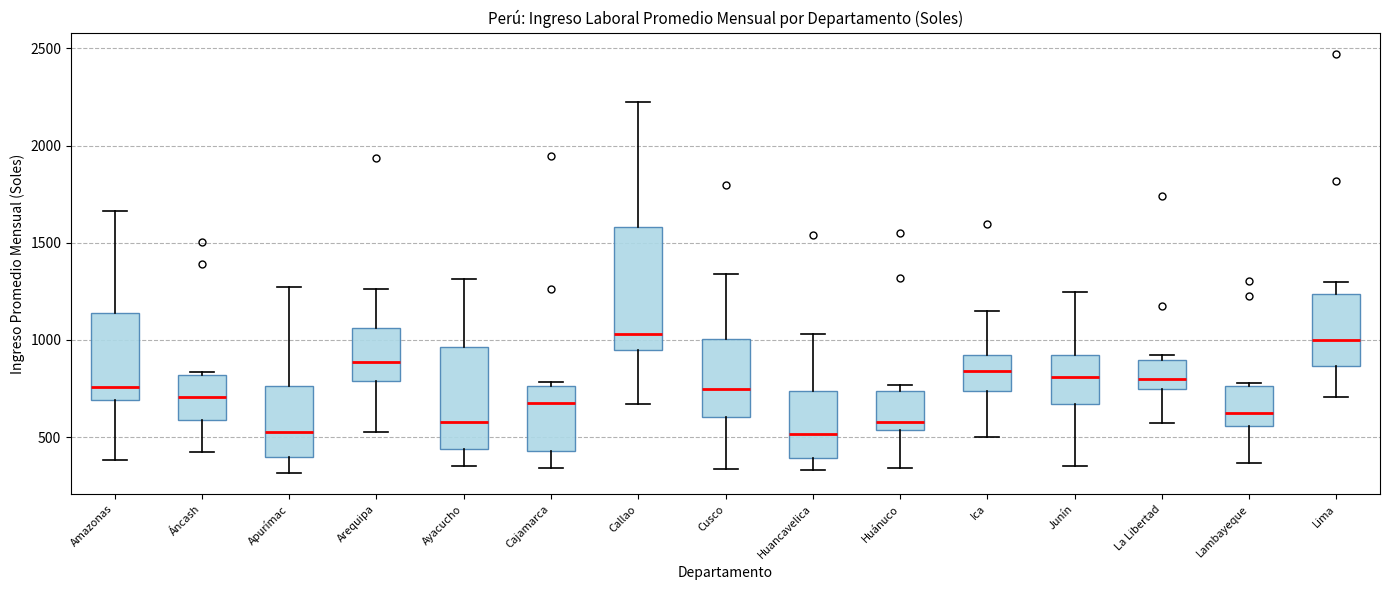

Reading left to right, transcribe this box plot: for each box, give where its median line is, the range the box spans, and where its two whiskers end, as read against the y-axis. The values are not printed on the chart, so give them approximately, as read against the axis.

Amazonas: median 750, box 700 to 1150, whiskers 400 to 1650
Áncash: median 700, box 600 to 800, whiskers 400 to 850
Apurímac: median 550, box 400 to 750, whiskers 300 to 1250
Arequipa: median 900, box 800 to 1050, whiskers 550 to 1250
Ayacucho: median 600, box 450 to 950, whiskers 350 to 1300
Cajamarca: median 700, box 450 to 750, whiskers 350 to 800
Callao: median 1050, box 950 to 1600, whiskers 650 to 2250
Cusco: median 750, box 600 to 1000, whiskers 350 to 1350
Huancavelica: median 500, box 400 to 750, whiskers 350 to 1050
Huánuco: median 600, box 550 to 750, whiskers 350 to 750 (just above the box's upper edge)
Ica: median 850, box 750 to 900, whiskers 500 to 1150
Junín: median 800, box 650 to 900, whiskers 350 to 1250
La Libertad: median 800, box 750 to 900, whiskers 550 to 900 (just above the box's upper edge)
Lambayeque: median 650, box 550 to 750, whiskers 350 to 800
Lima: median 1000, box 850 to 1250, whiskers 700 to 1300